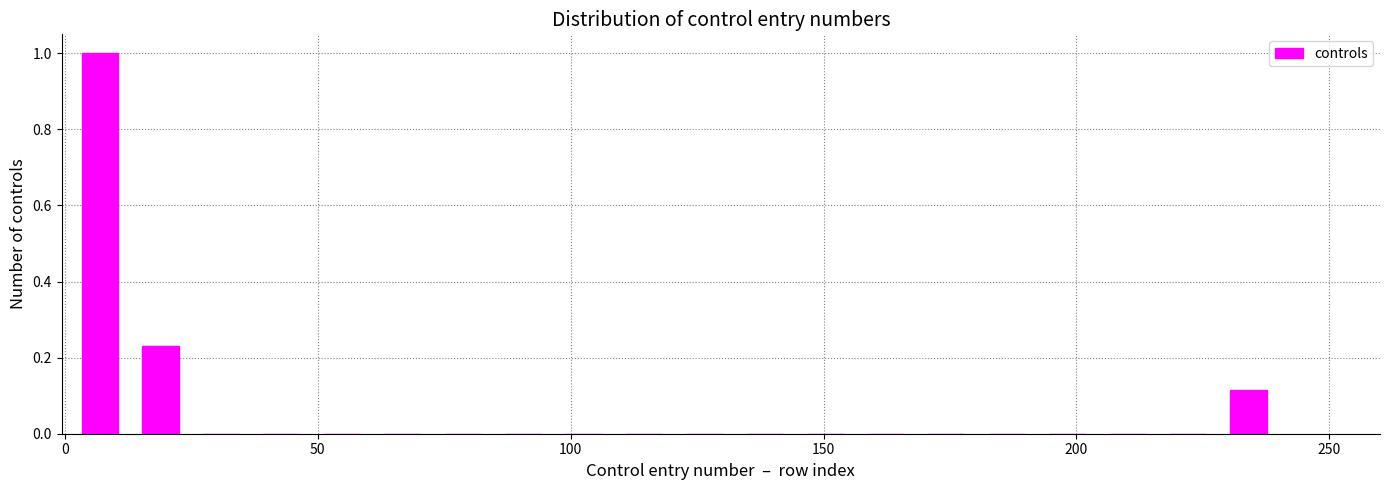

Read against the x-axis, roughly where is the centre of the tallest bar?

5